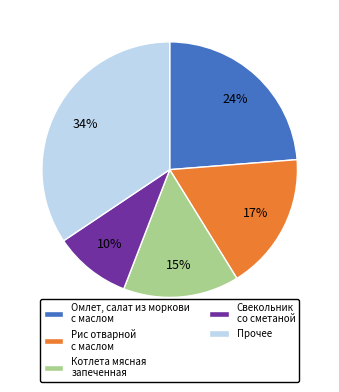

To the nearest percent, what is the combined percentage of Свекольник со сметаной and Рис отварной с маслом?

27%